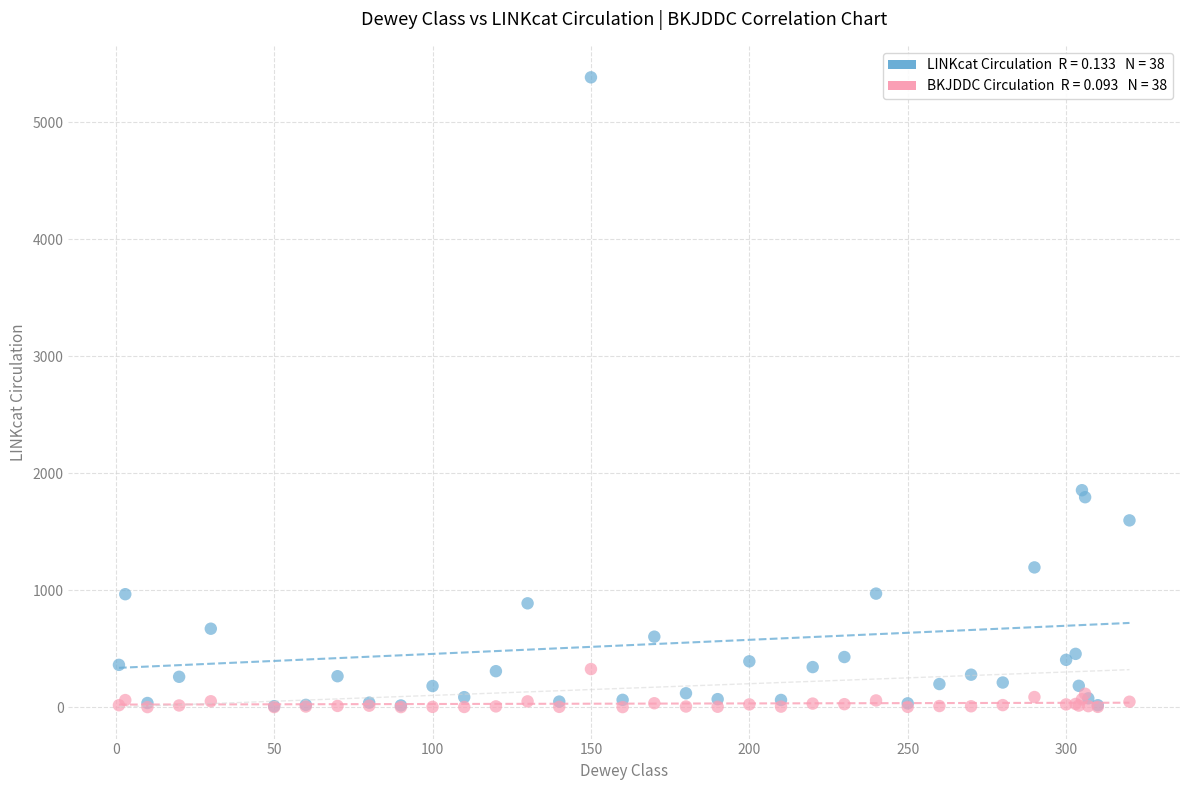

Across all series, what Y value is closest to 2691?

1854